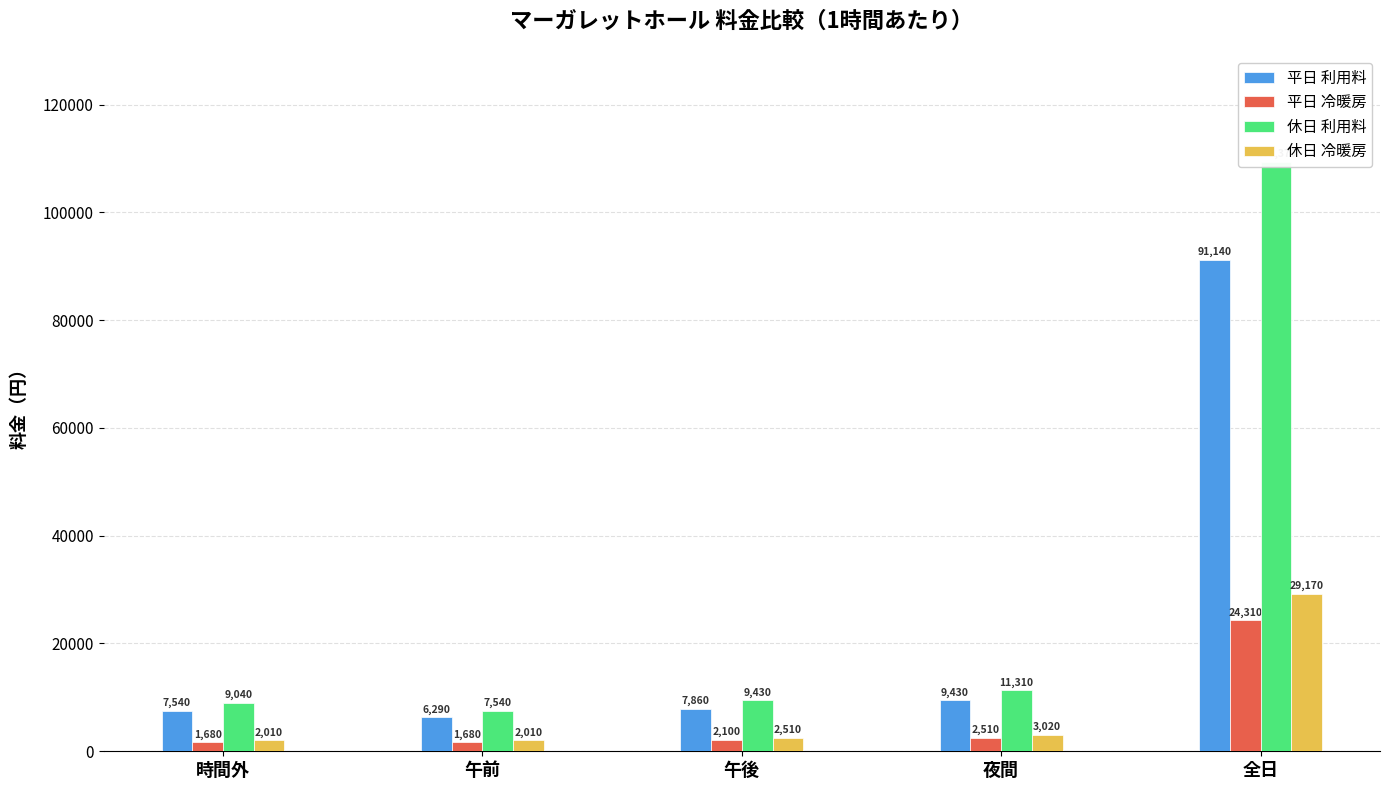

Is the value of 平日 利用料 at 午後 greater than the value of 平日 冷暖房 at 時間外?

Yes